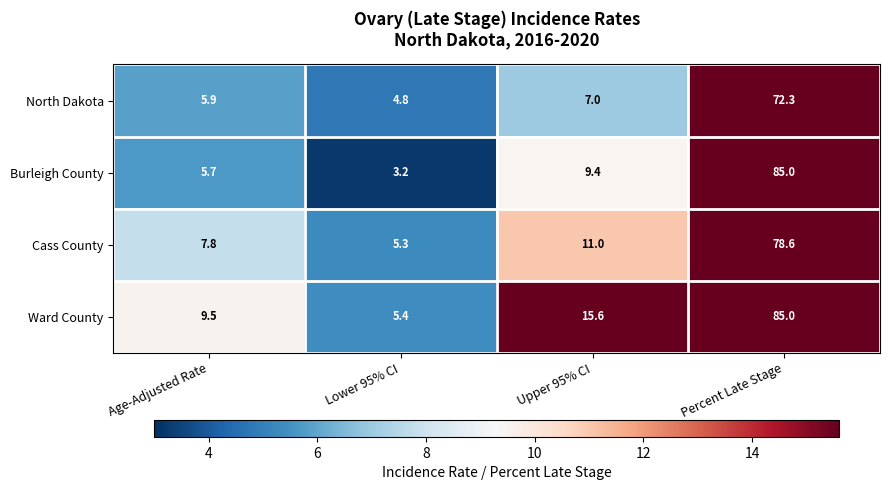

Reading left to right, what are all the values shown in this chart?

North Dakota: Age-Adjusted Rate=5.9	Lower 95% CI=4.8	Upper 95% CI=7.0	Percent Late Stage=72.3
Burleigh County: Age-Adjusted Rate=5.7	Lower 95% CI=3.2	Upper 95% CI=9.4	Percent Late Stage=85.0
Cass County: Age-Adjusted Rate=7.8	Lower 95% CI=5.3	Upper 95% CI=11.0	Percent Late Stage=78.6
Ward County: Age-Adjusted Rate=9.5	Lower 95% CI=5.4	Upper 95% CI=15.6	Percent Late Stage=85.0